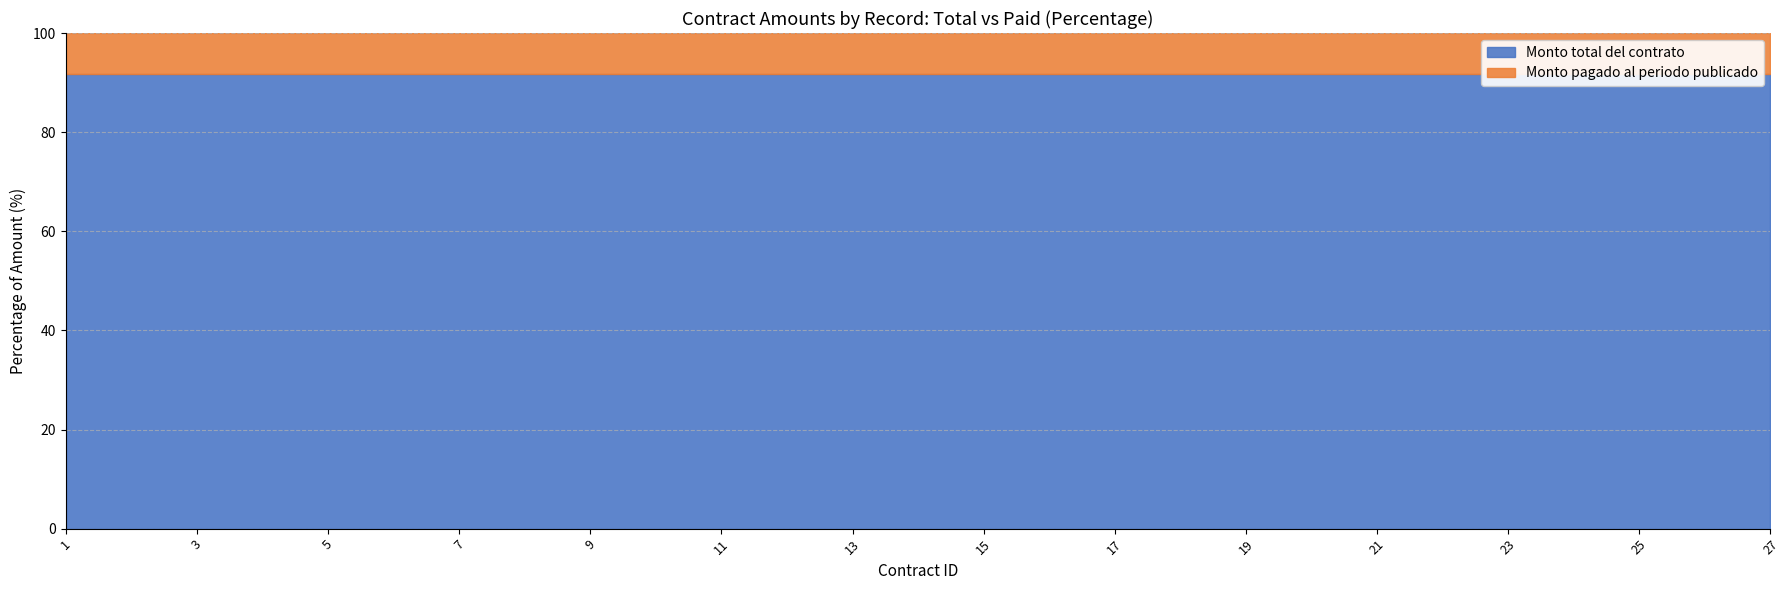

How many lines are shown in the chart?

2